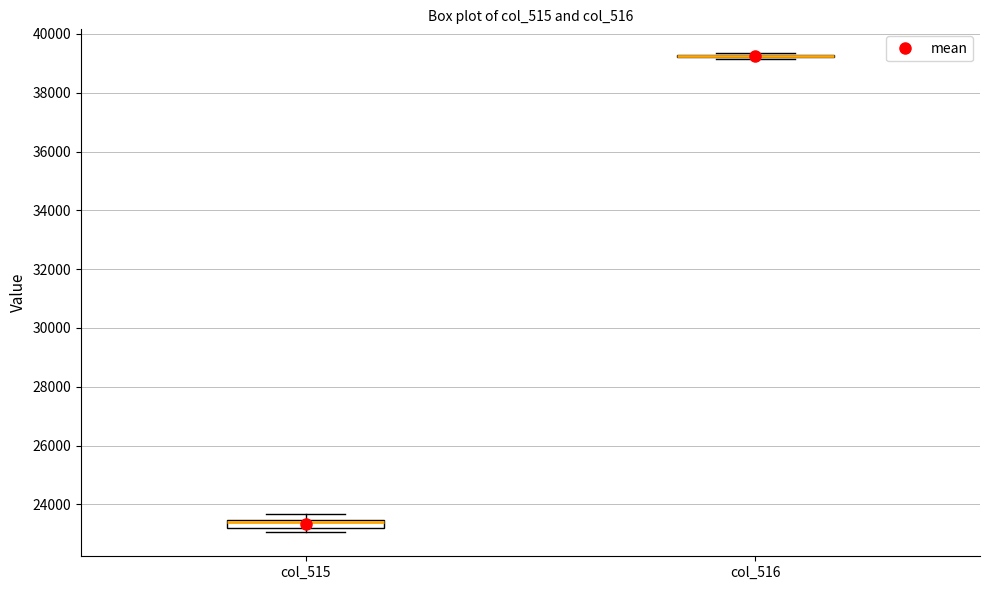

Where is the upper edge of the box for col_515 on the y-axis? The values are not printed on the chart, so give them approximately, as read against the axis.

23400